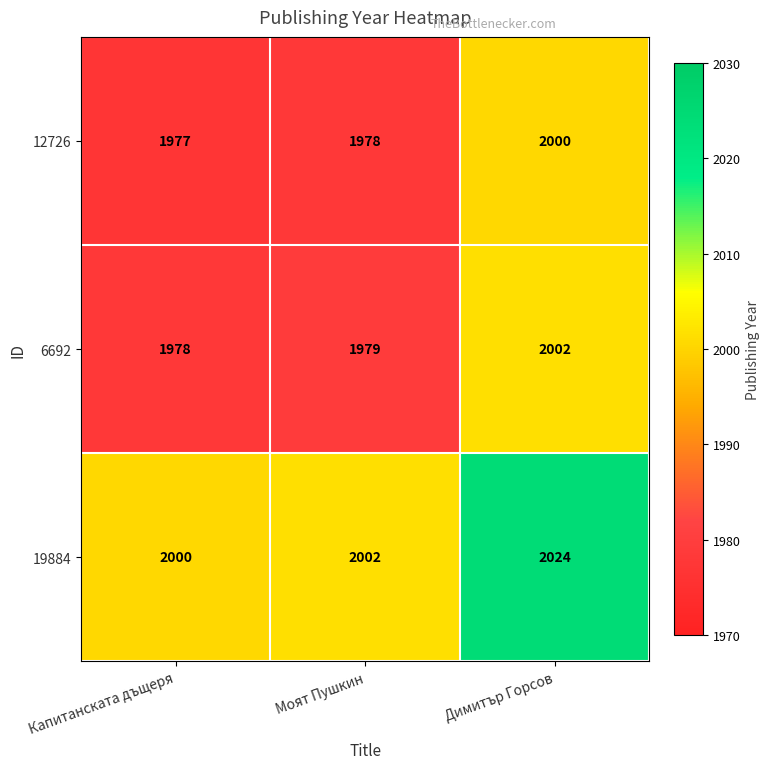

What is the sum of all 6692 values?

5959